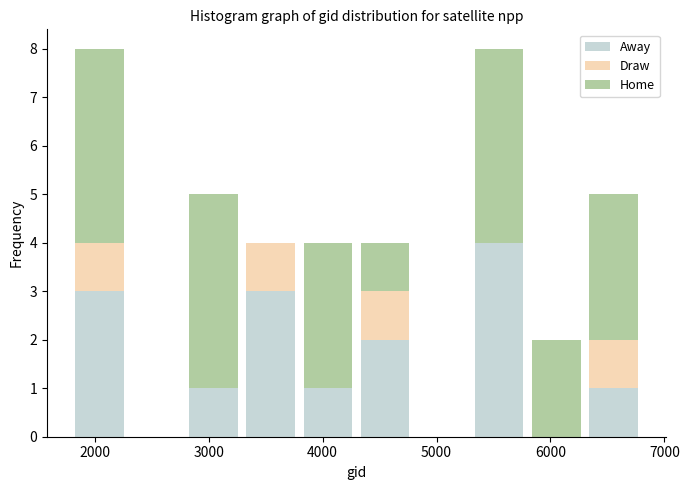

What is the total height of the stacked bar covering 4300 to 4800 on the x-axis? Neither the bar edges nor the heights are printed on the chart, so give them approximately, as read against the axes.

4